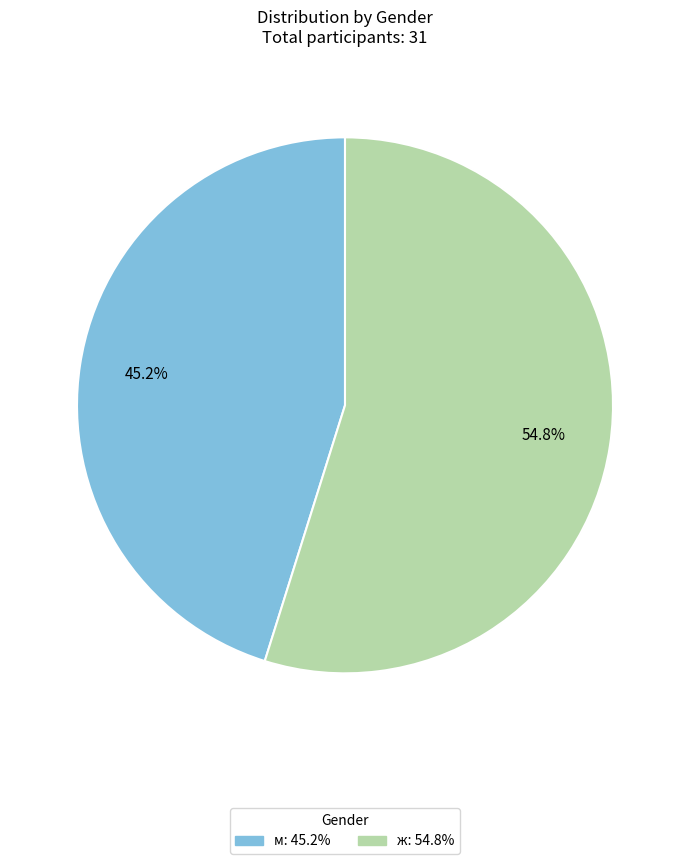

Rank the categories by value from lowest to highest.

м, ж